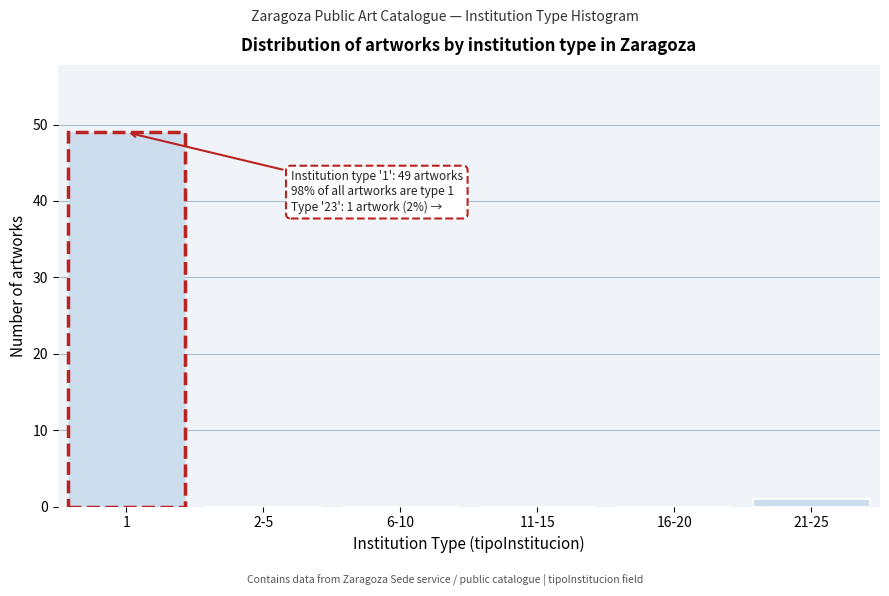

Reading left to right, extract all data points from this chart.

1=49	2-5=0	6-10=0	11-15=0	16-20=0	21-25=1